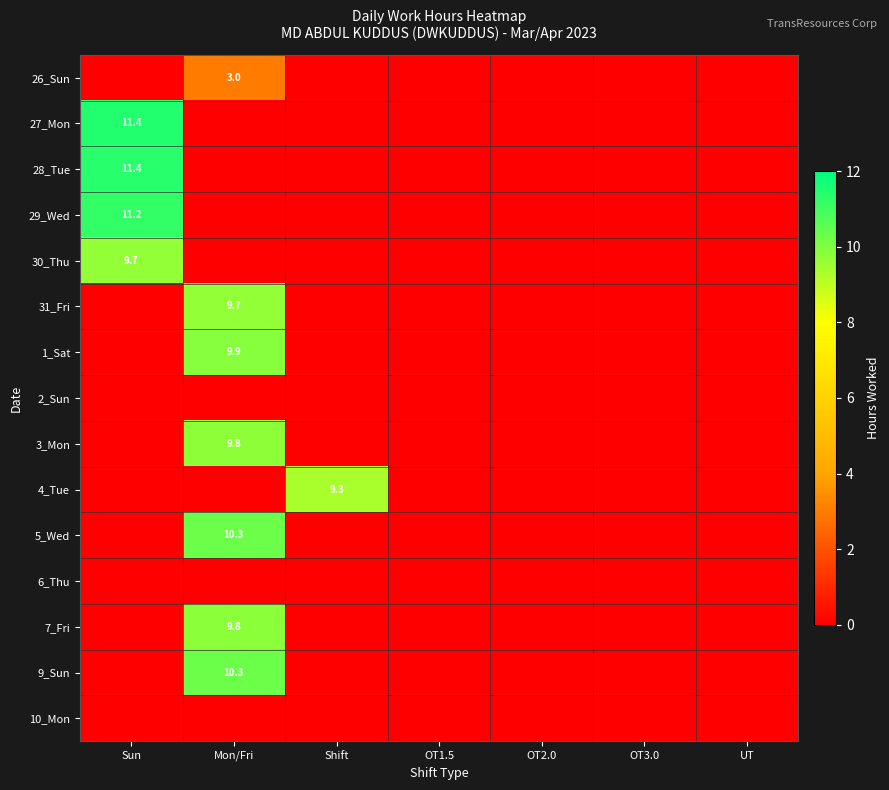

Is it true that 28_Tue equals 17.2 at Sun?

False